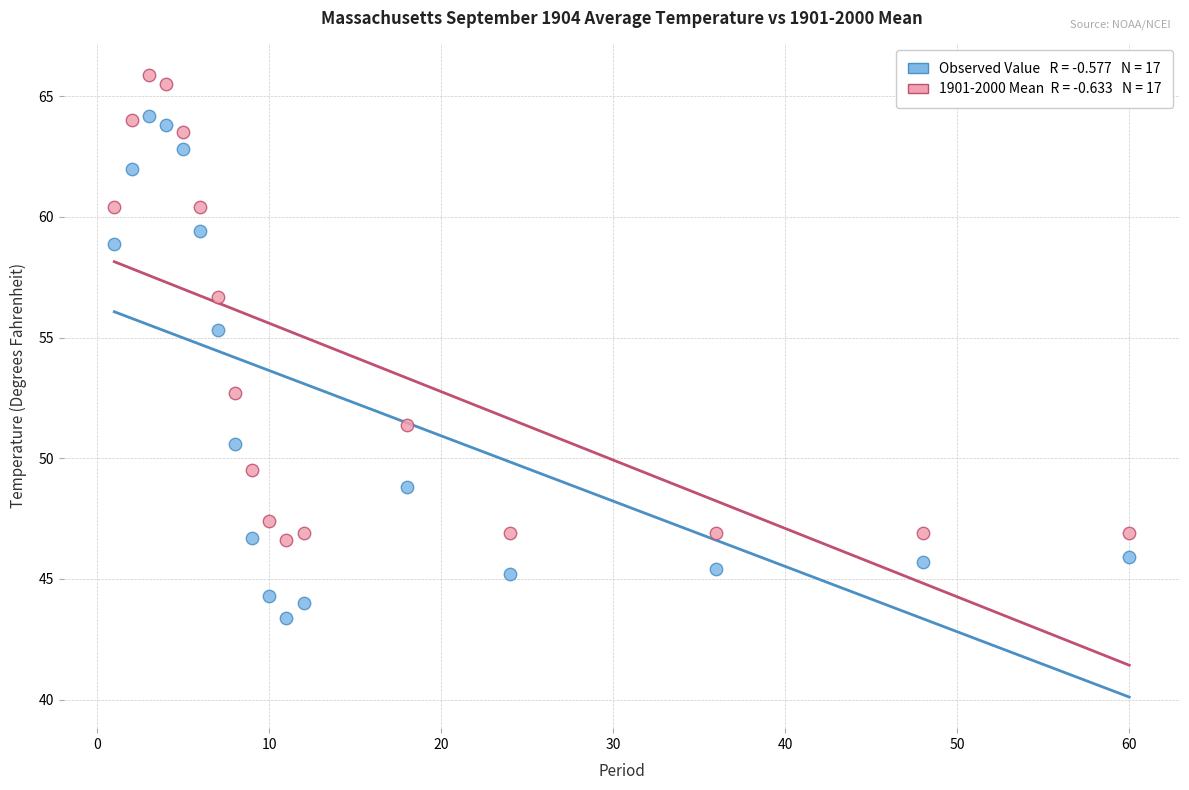

Across all data points, what is the range of Y values (max minus min)?

22.5